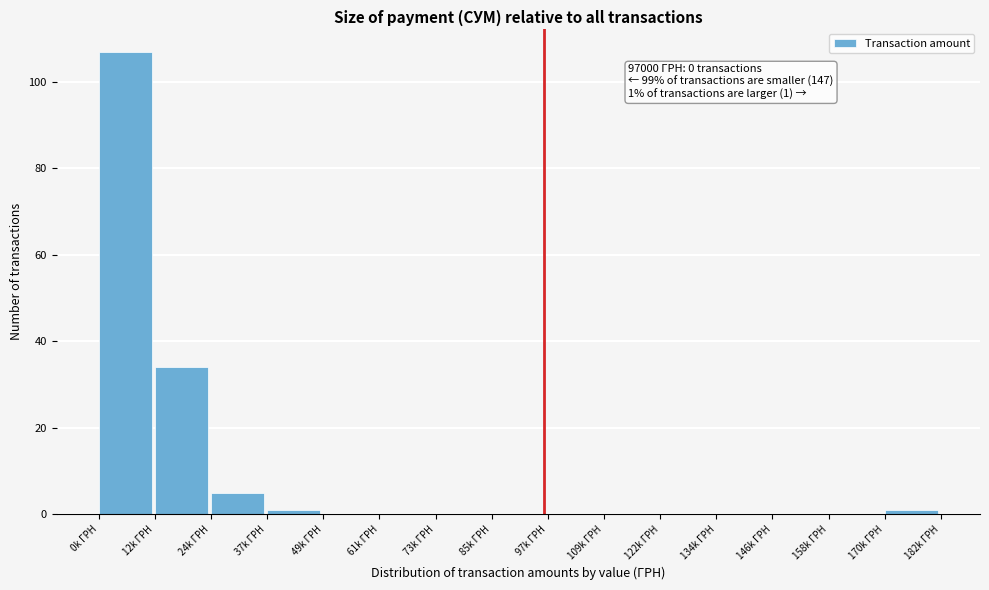

Reading left to right, what are all the values shown in this chart?

0k ГРН=107	12k ГРН=34	24k ГРН=5	37k ГРН=1	49k ГРН=0	61k ГРН=0	73k ГРН=0	85k ГРН=0	97k ГРН=0	109k ГРН=0	122k ГРН=0	134k ГРН=0	146k ГРН=0	158k ГРН=0	170k ГРН=1